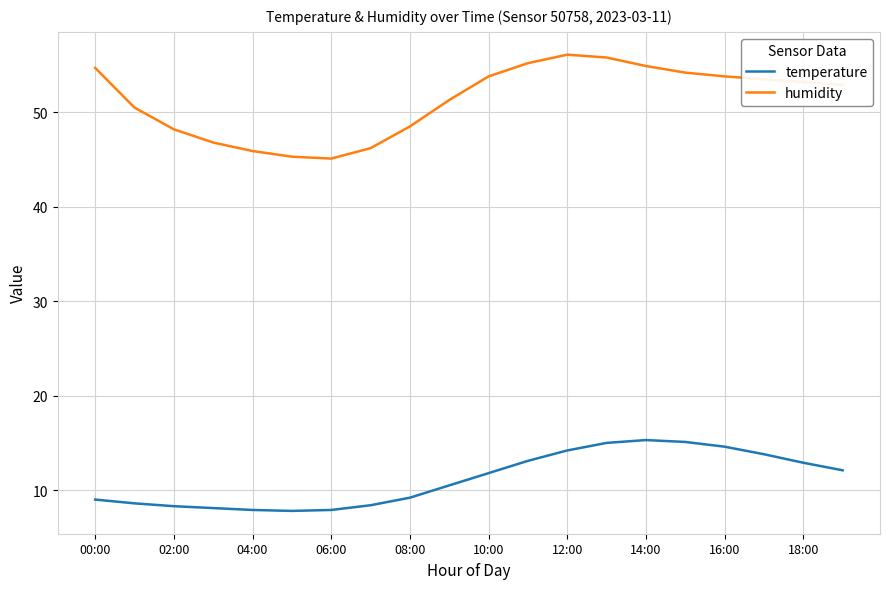

Rank the series by their average value, from lowest to highest.

temperature, humidity